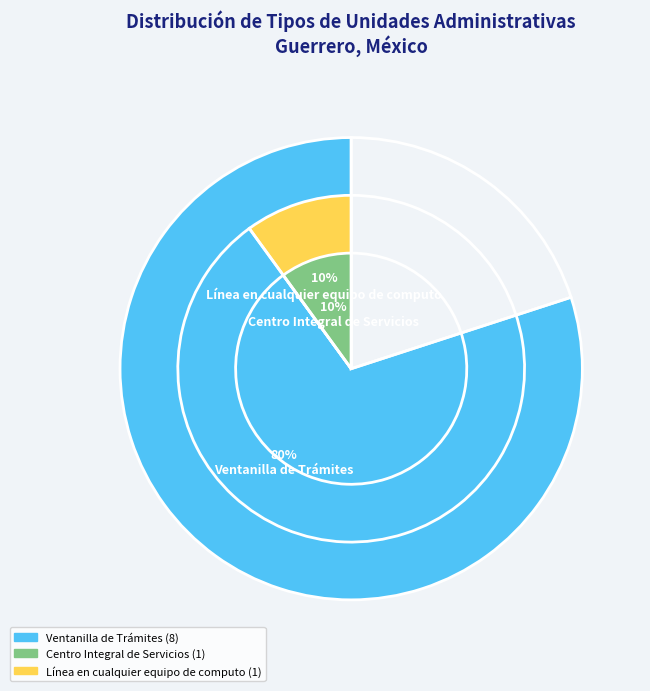

To the nearest percent, what is the average slice percentage?

33%